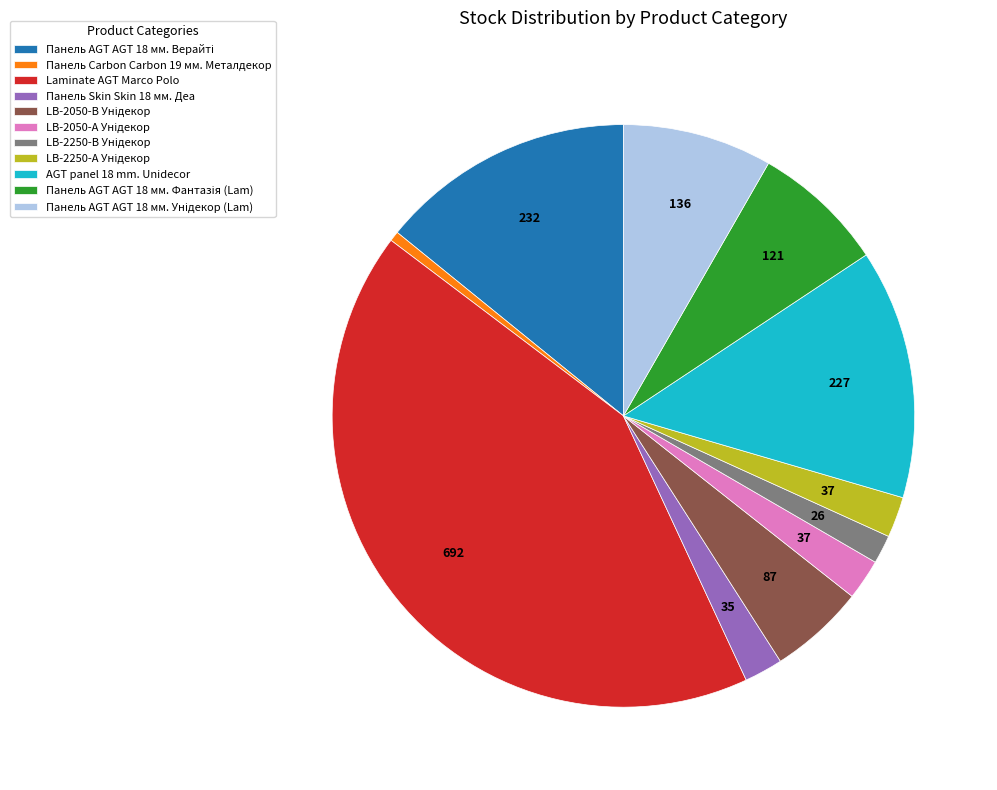

Does any single category account for the majority?

No